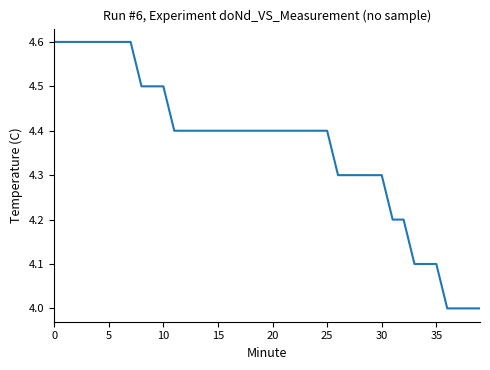

Reading left to right, extract all data points from this chart.

4.6	4.6	4.6	4.6	4.6	4.6	4.6	4.6	4.5	4.5	4.5	4.4	4.4	4.4	4.4	4.4	4.4	4.4	4.4	4.4	4.4	4.4	4.4	4.4	4.4	4.4	4.3	4.3	4.3	4.3	4.3	4.2	4.2	4.1	4.1	4.1	4.0	4.0	4.0	4.0